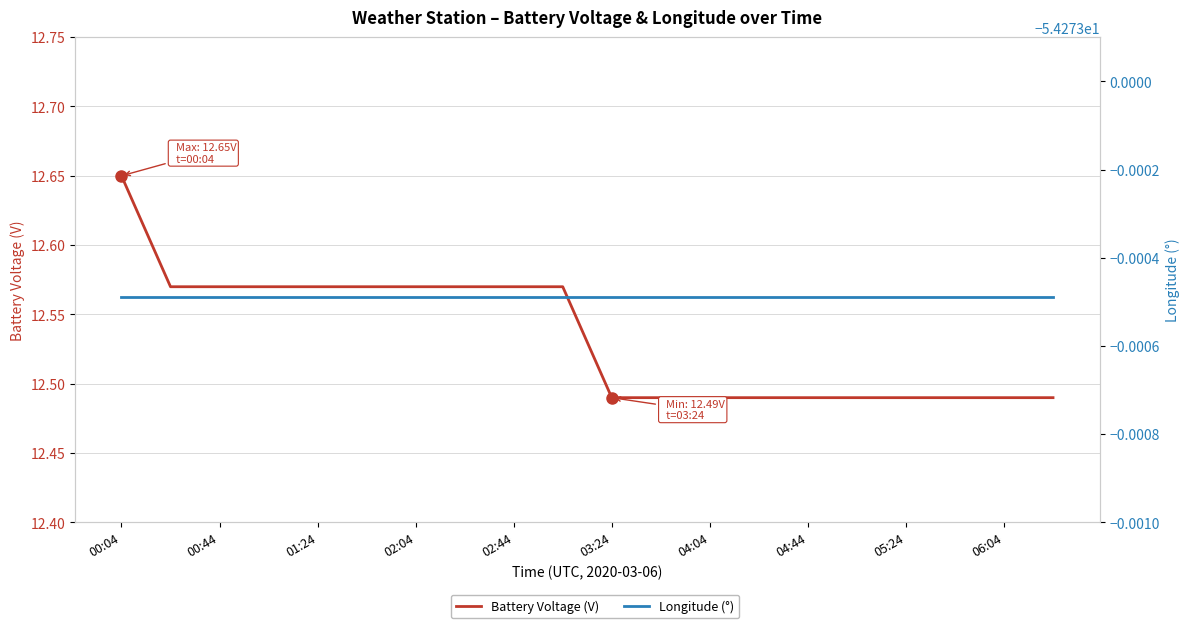

What is the lowest value of the Battery Voltage (V) series?

12.5